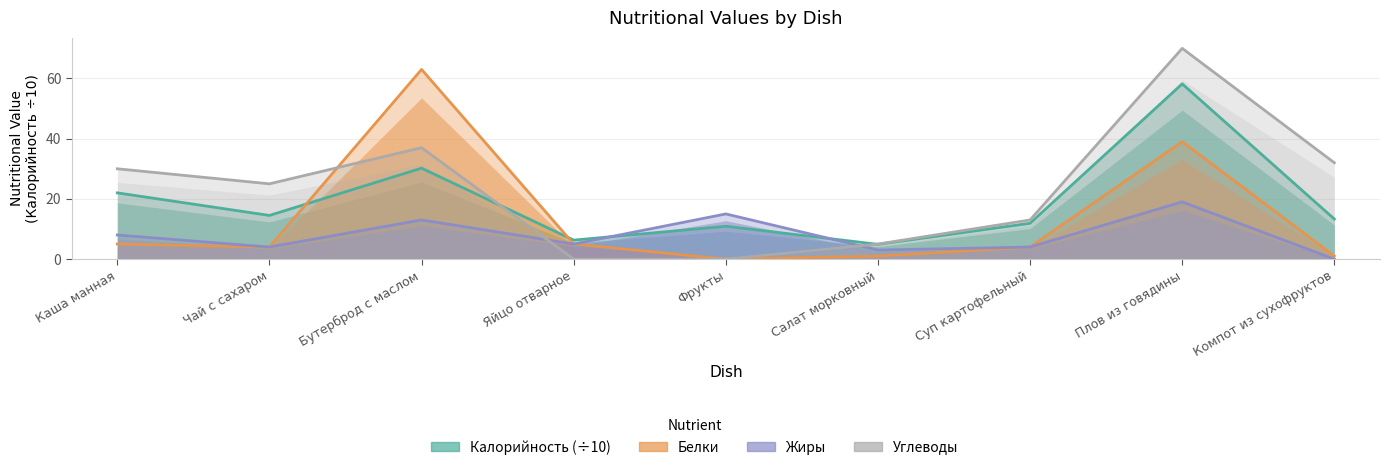

At how many categories does at least one series exceed 0?

9